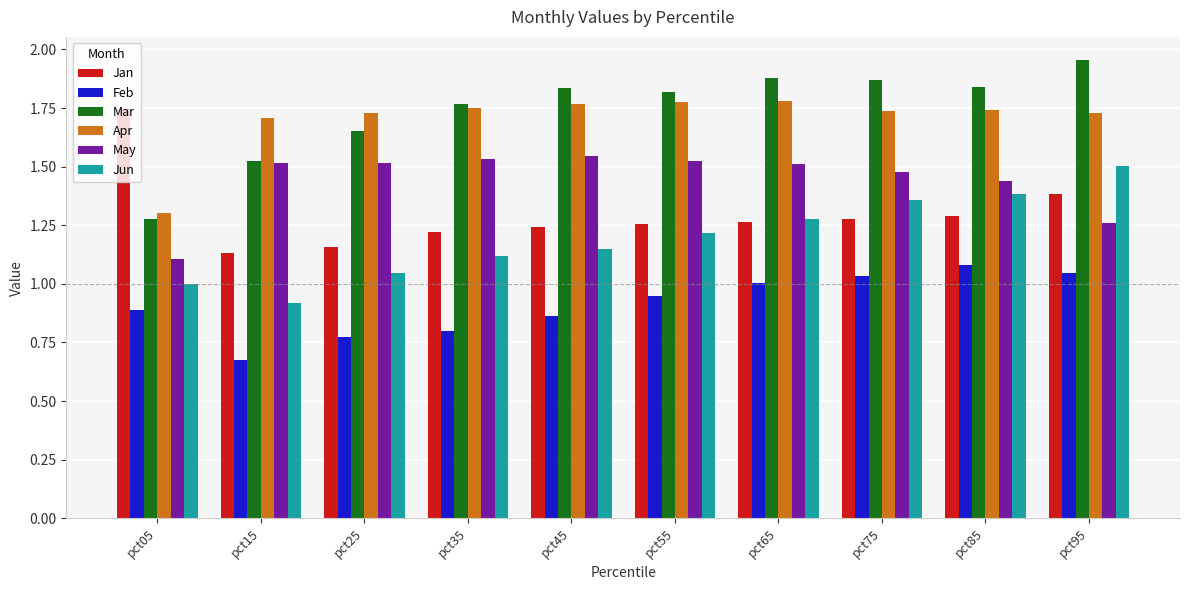

Is it true that Apr equals 0.5 at pct85?

False